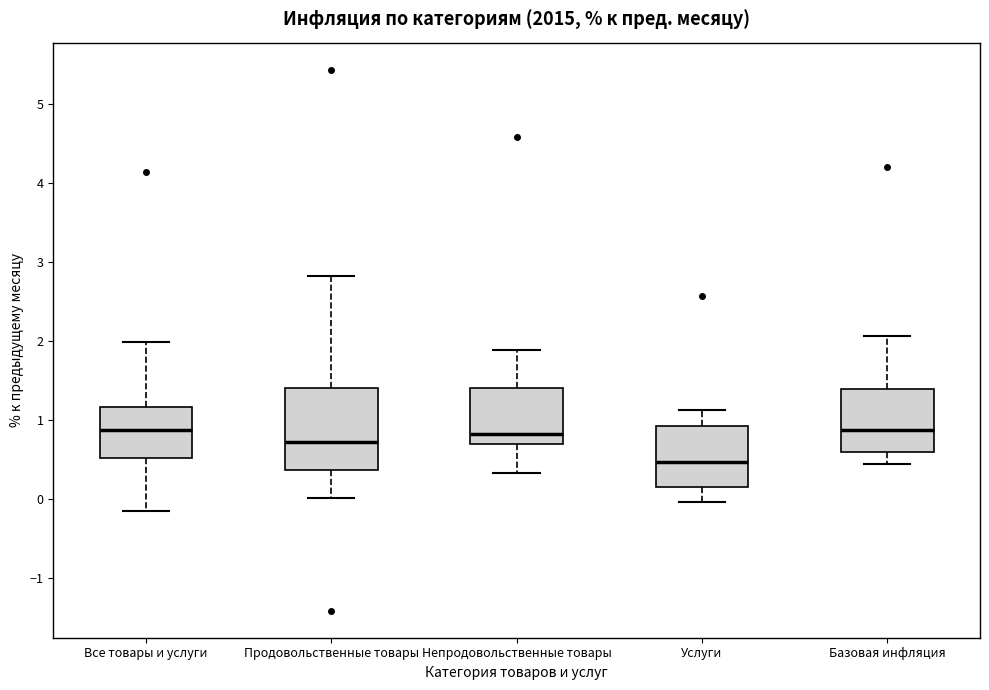

Where does the lower whisker of the box for Услуги end on the y-axis? The values are not printed on the chart, so give them approximately, as read against the axis.

0.0